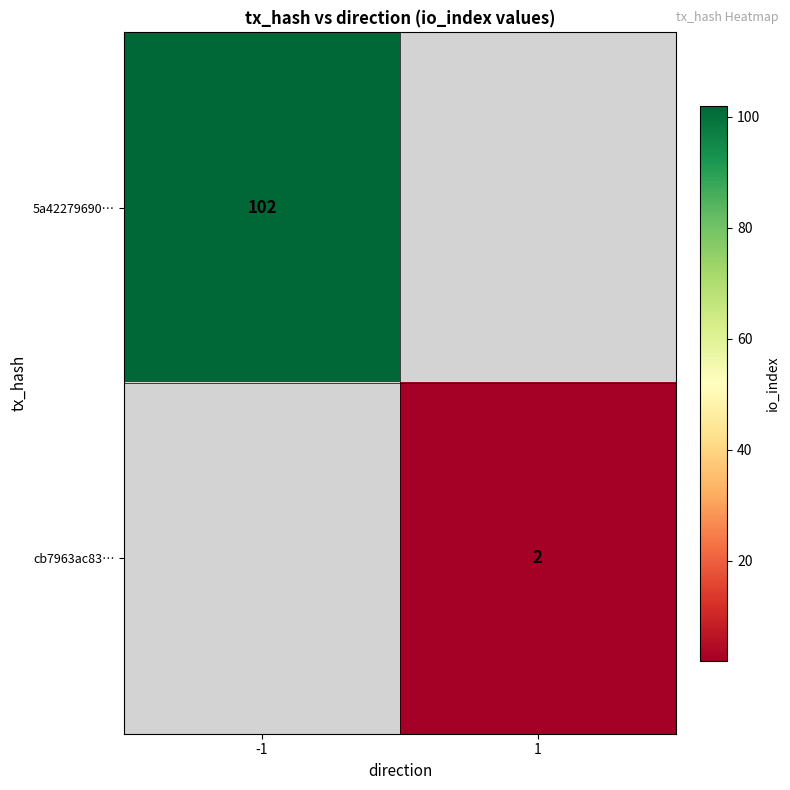

The value of 5a42279690… at -1 is 102. True or false?

True